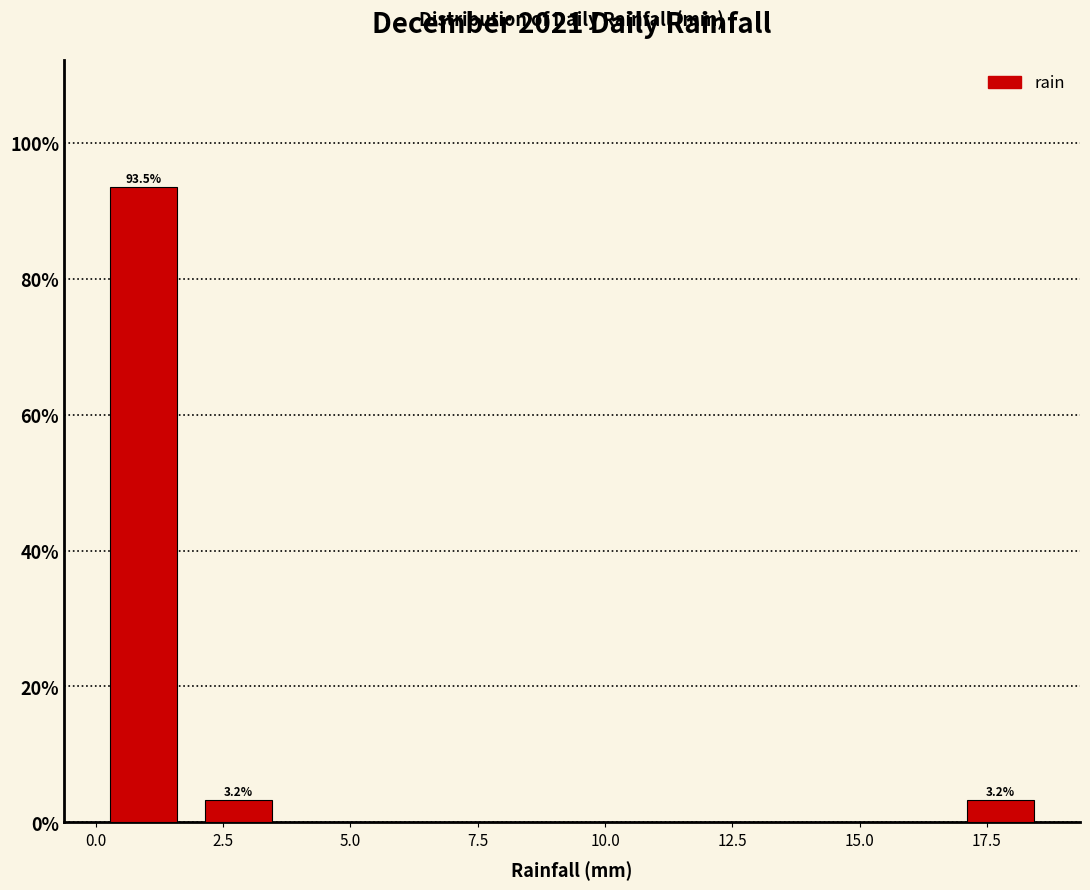

Around what value on the x-axis is the tallest bar? Give the approximate position of its centre, as read against the axis.

1.0